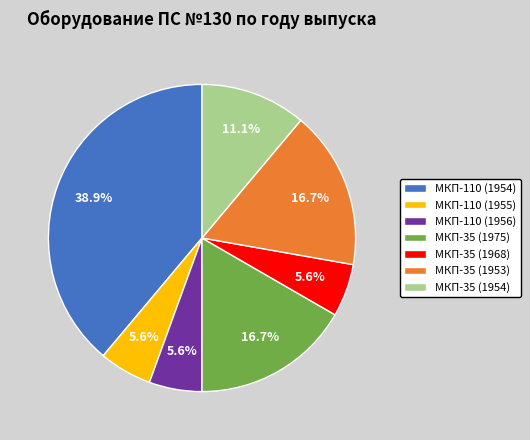

Does any single category account for the majority?

No